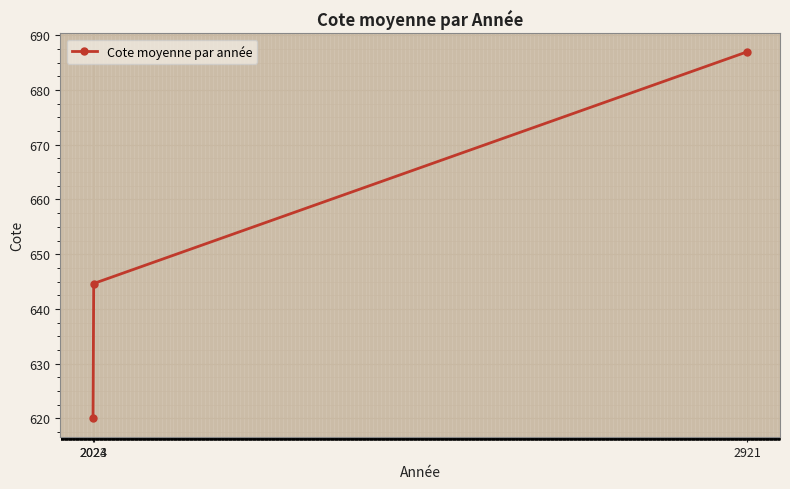

Rank the categories by value from lowest to highest.

2023, 2024, 2921